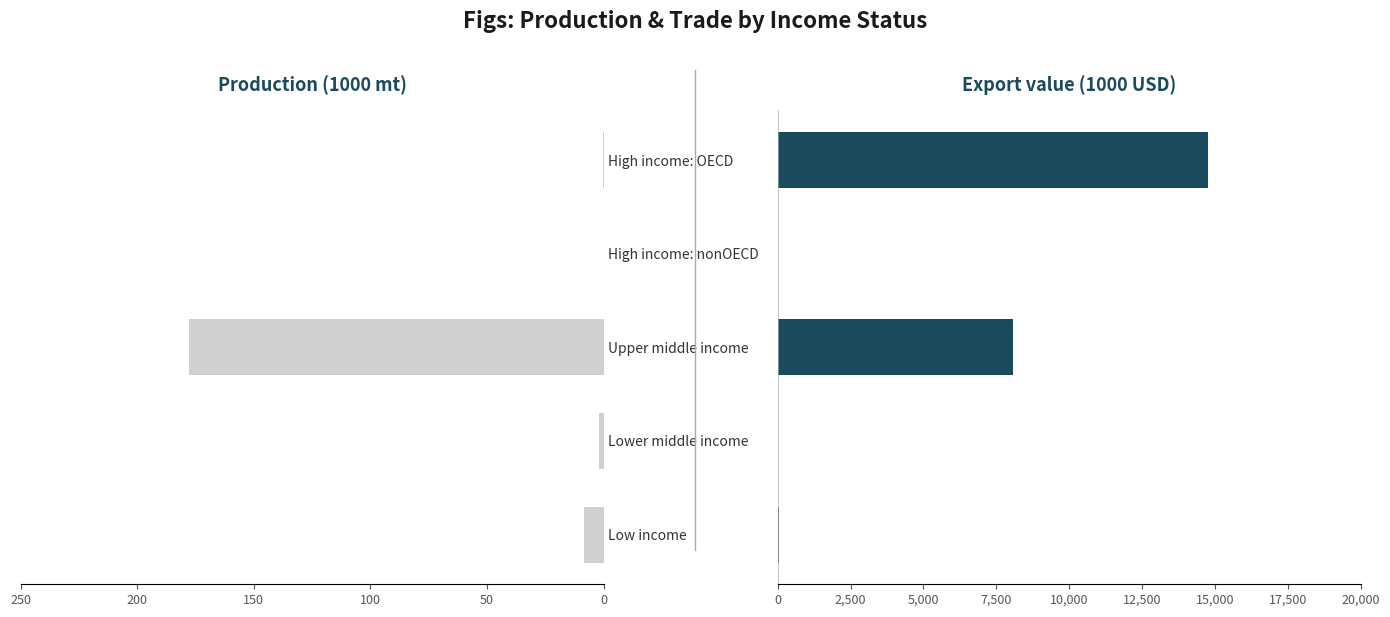

Between Lower middle income and High income: OECD, which series saw the biggest shift?

Export value (1000 USD)